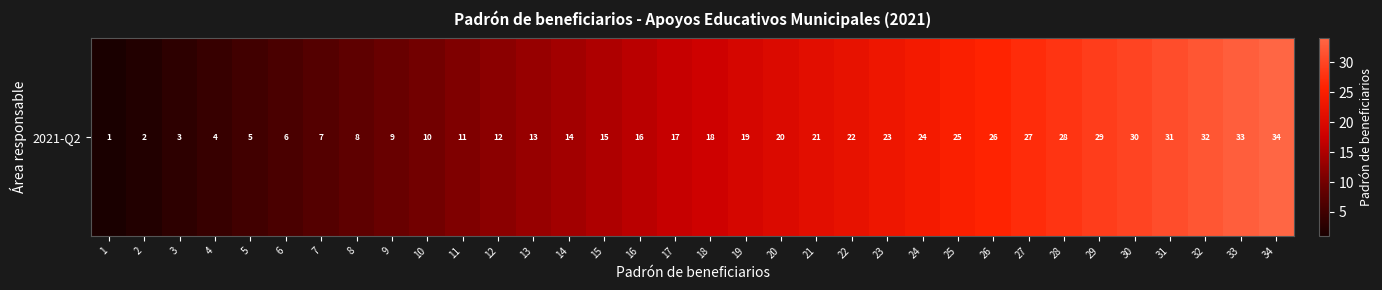

What is the sum of all values?

595